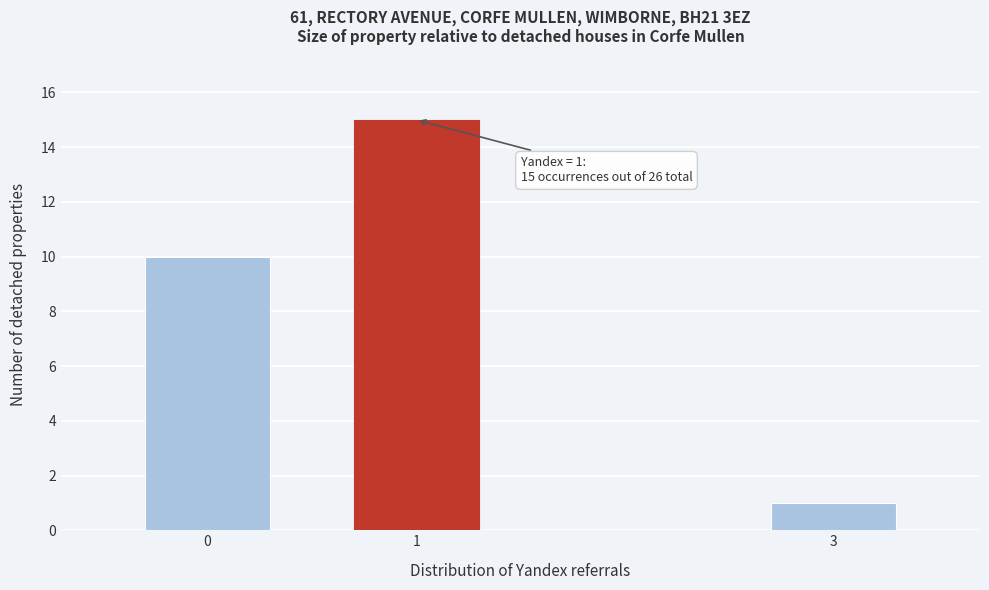

Reading left to right, list all the values displayed in this chart.

10	15	1